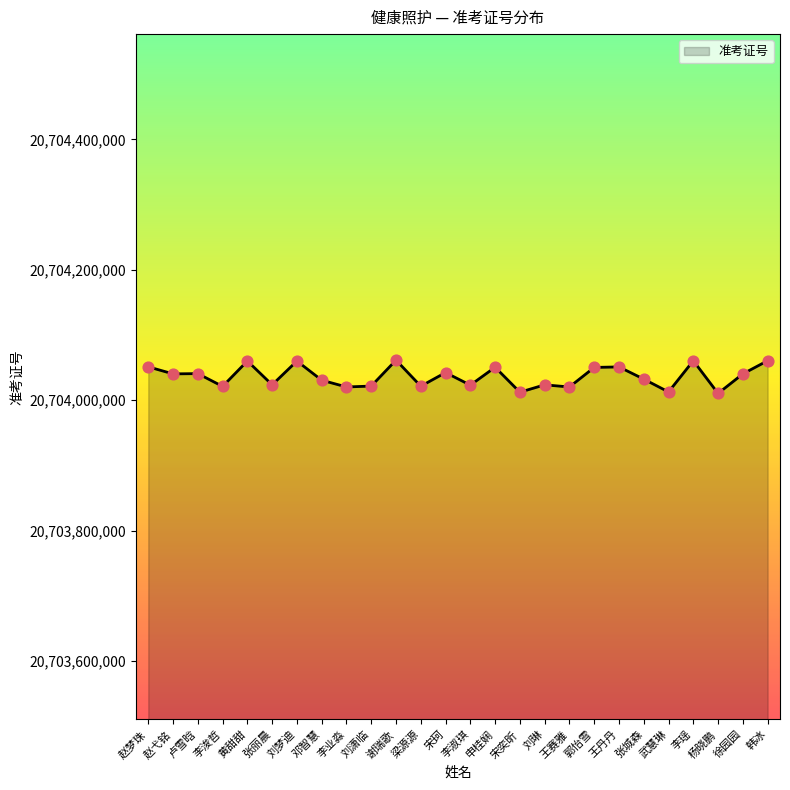

Which has a higher value, 李淑琪 or 王丹丹?

王丹丹